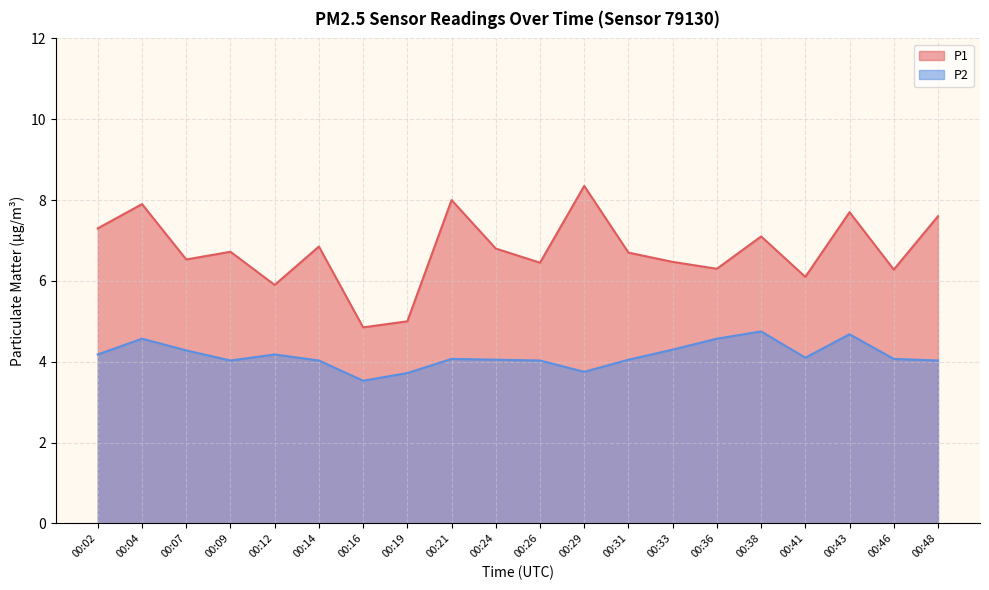

The value of P1 at 00:16 is 2.8. True or false?

False